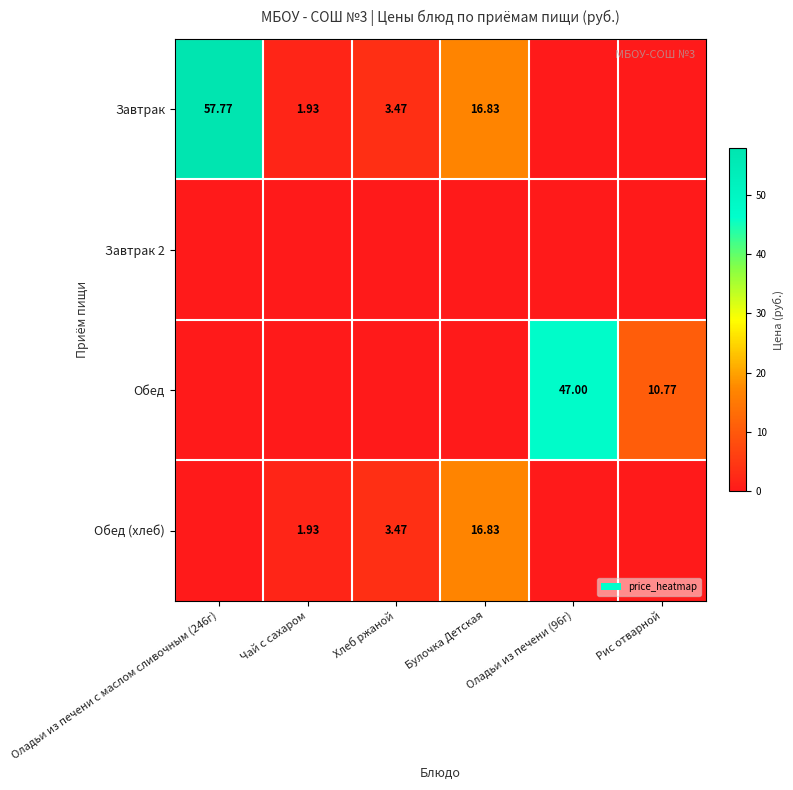

Where is Завтрак nearest to the value 28?

Булочка Детская